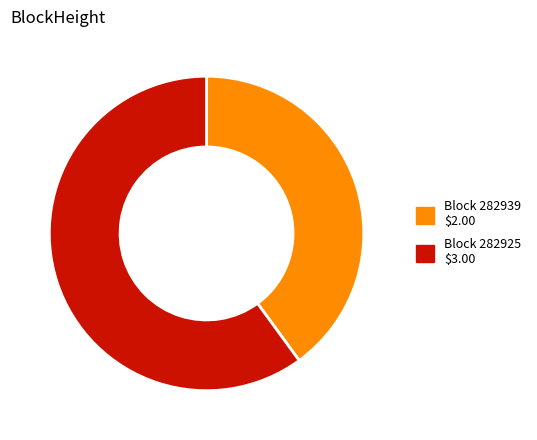

Does any single category account for the majority?

Yes